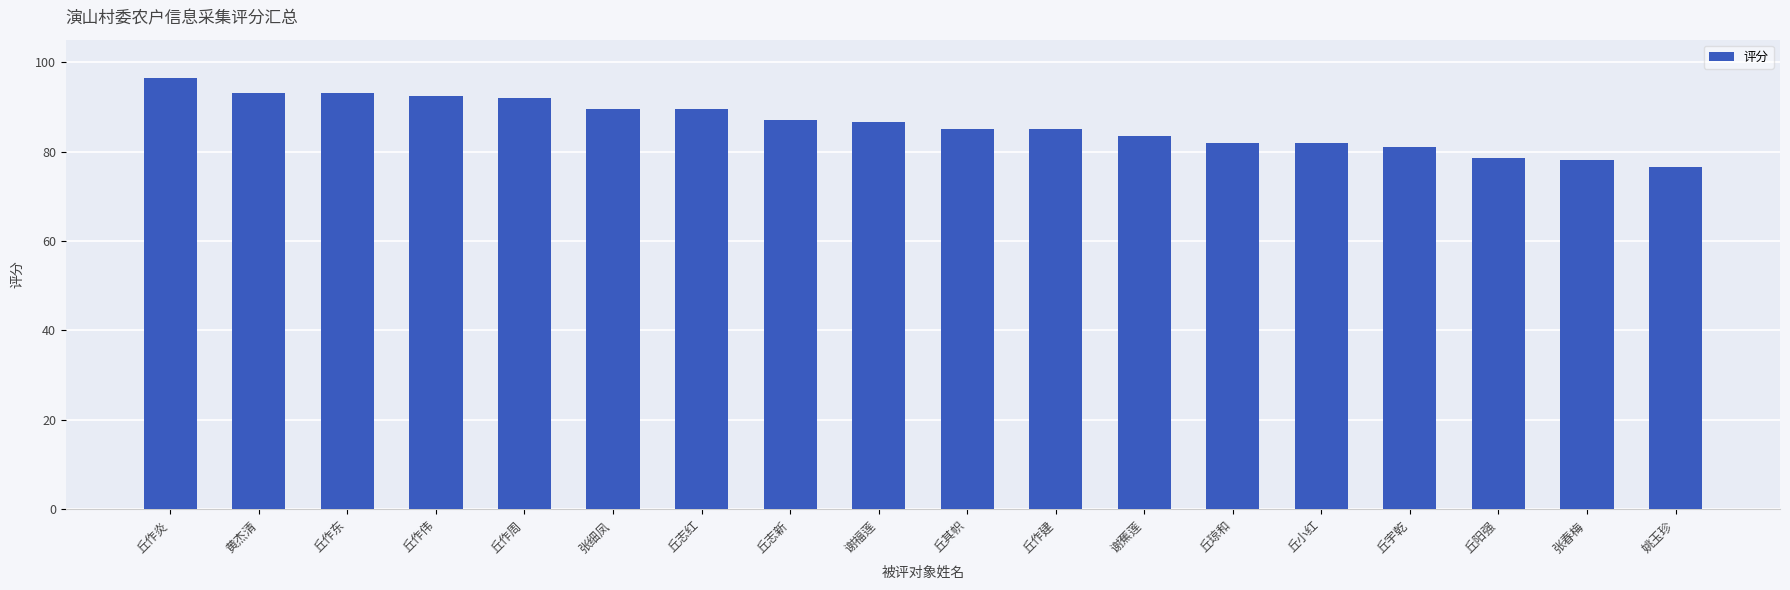

Count the number of values greater than 86.

9